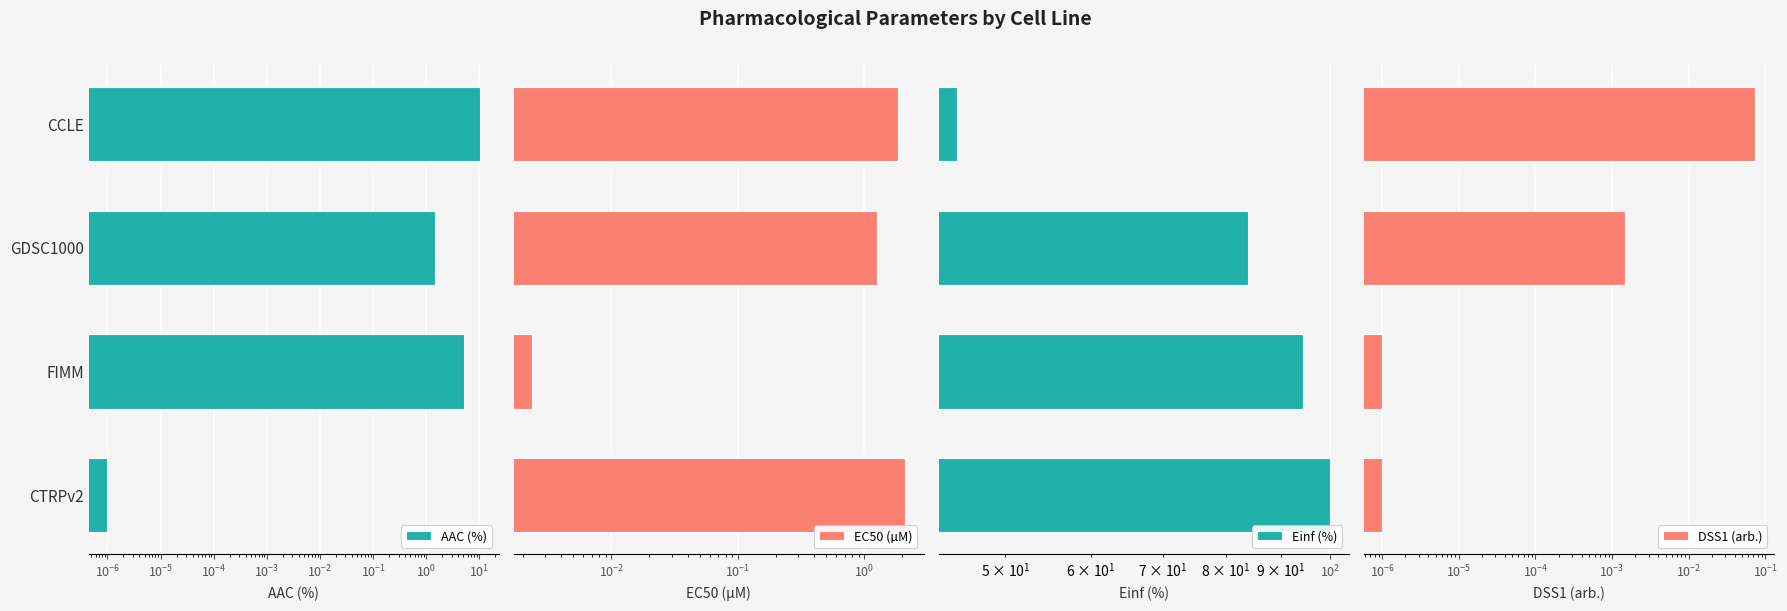

Are the bars horizontal?

Yes